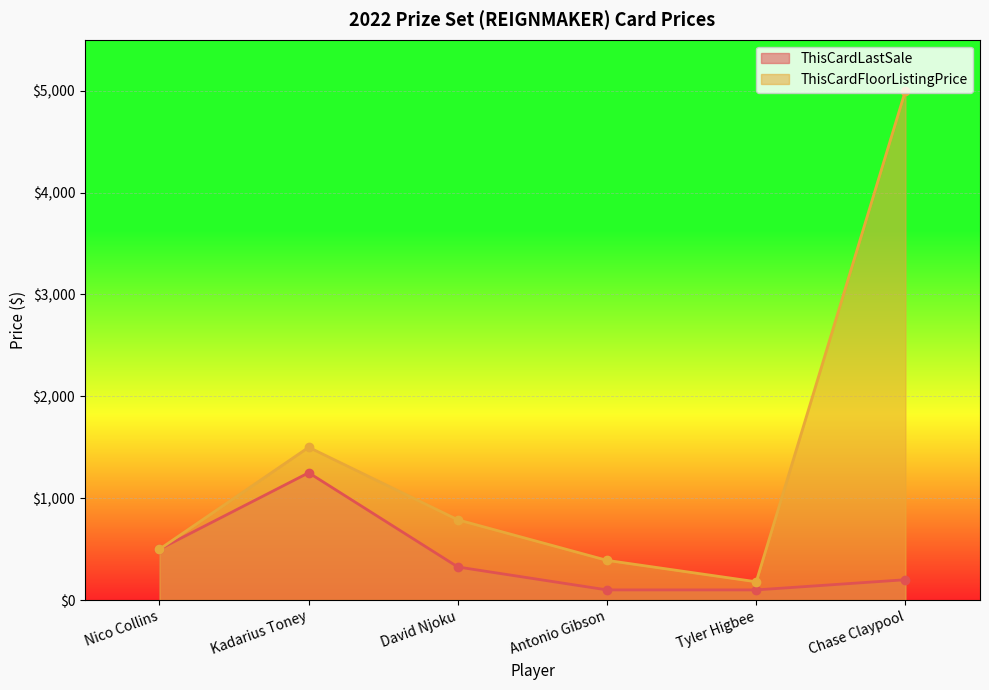

How many lines are shown in the chart?

2